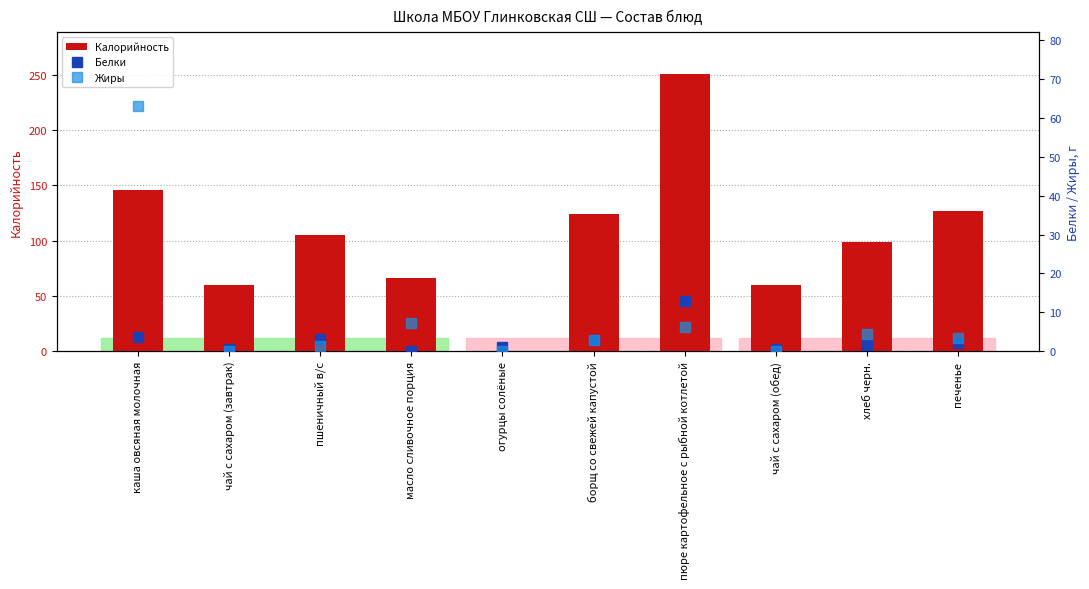

At огурцы солёные, list the series in order from smallest to largest.

Калорийность, Жиры, Белки